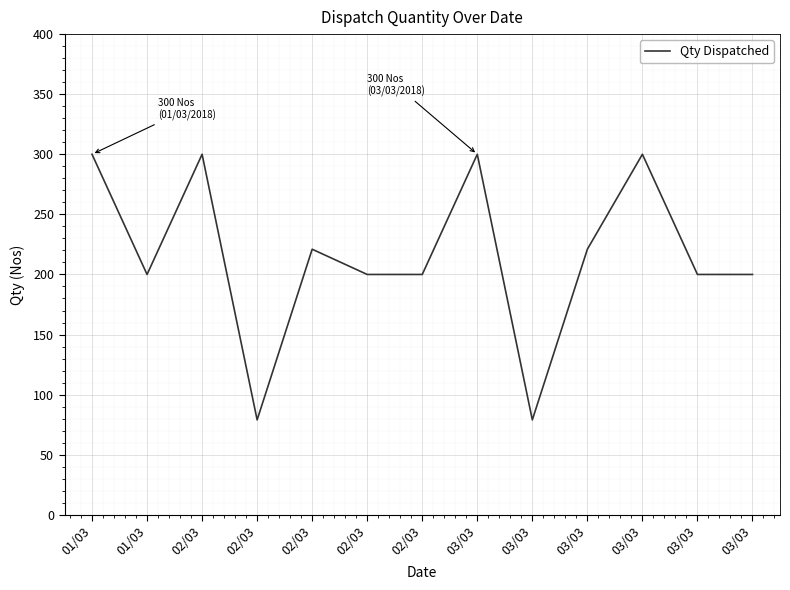

Does the chart display data point markers on the line(s)?

No